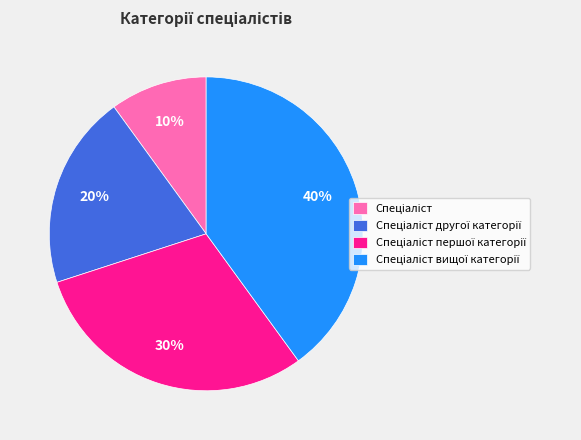

To the nearest percent, what is the average slice percentage?

25%